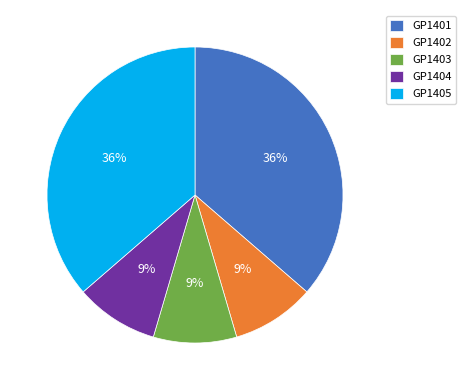

Do GP1404 and GP1405 together represent more than half of the pie?

No